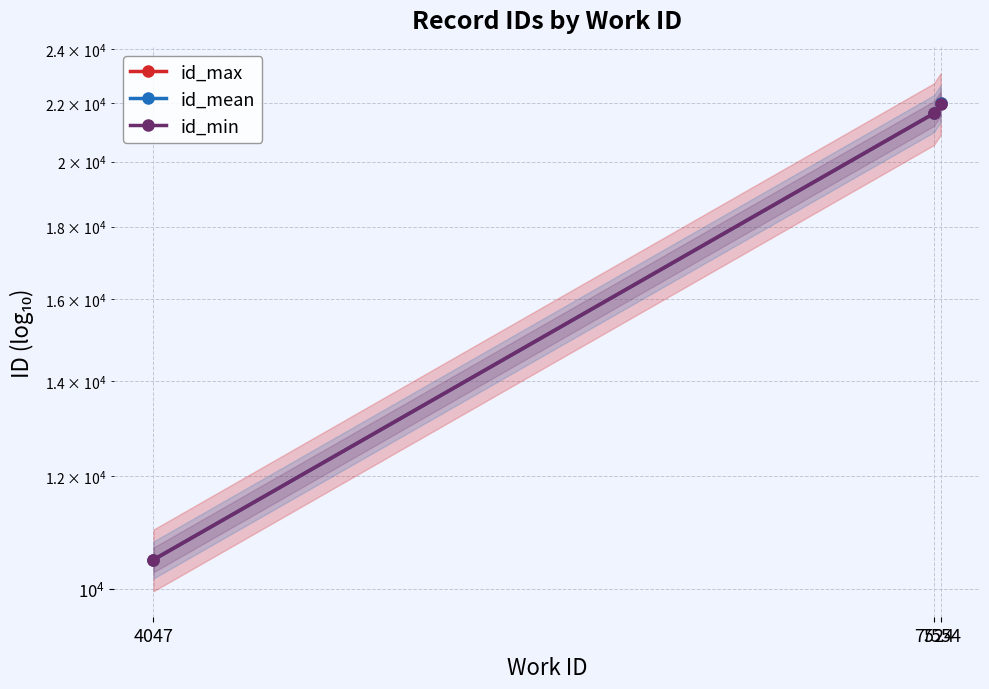

Rank the series by their maximum value, from lowest to highest.

id_min, id_mean, id_max